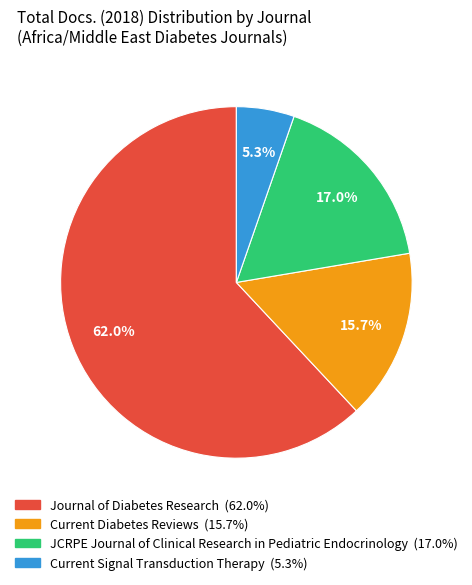

To the nearest percent, what is the difference between the Current Signal Transduction Therapy and JCRPE Journal of Clinical Research in Pediatric Endocrinology slice percentages?

12%